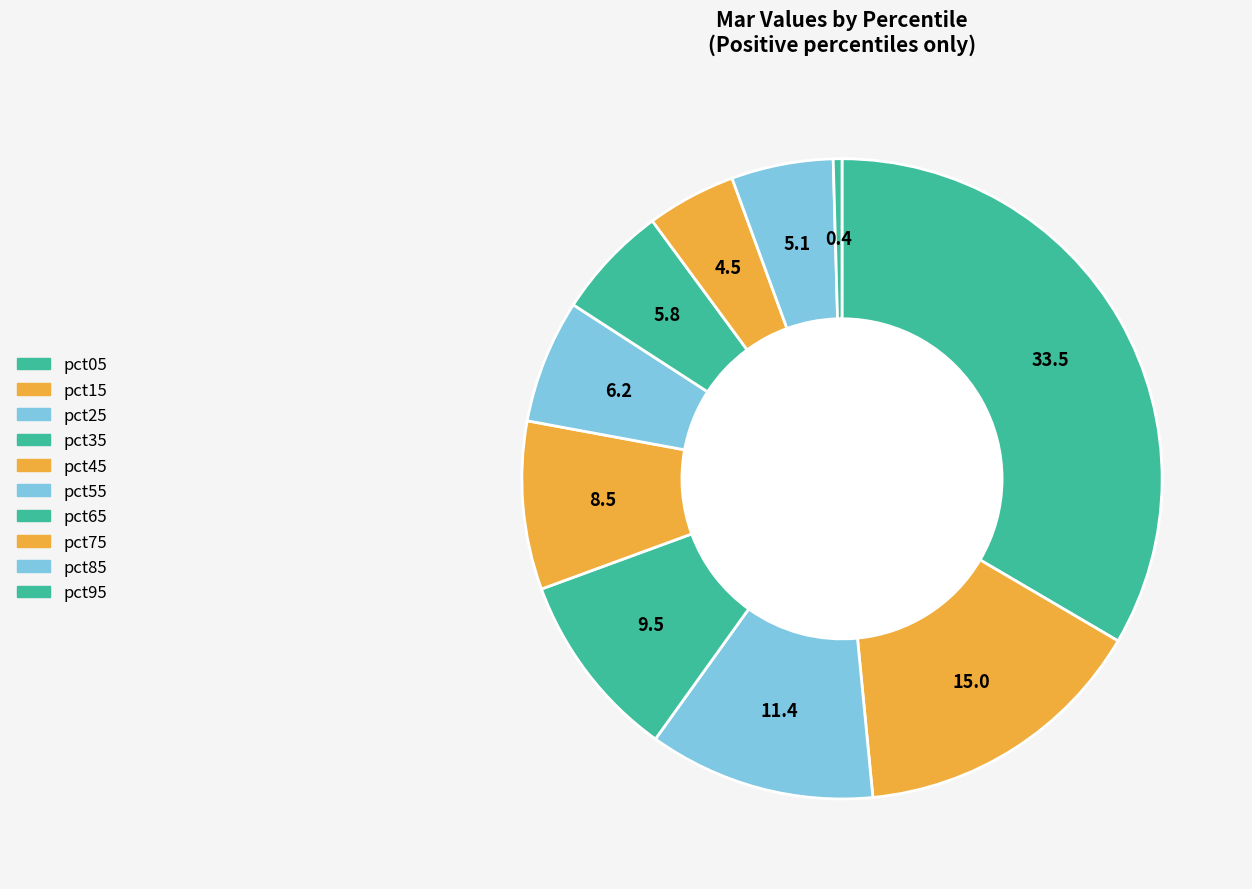

To the nearest percent, what is the combined percentage of pct35 and pct55?

16%